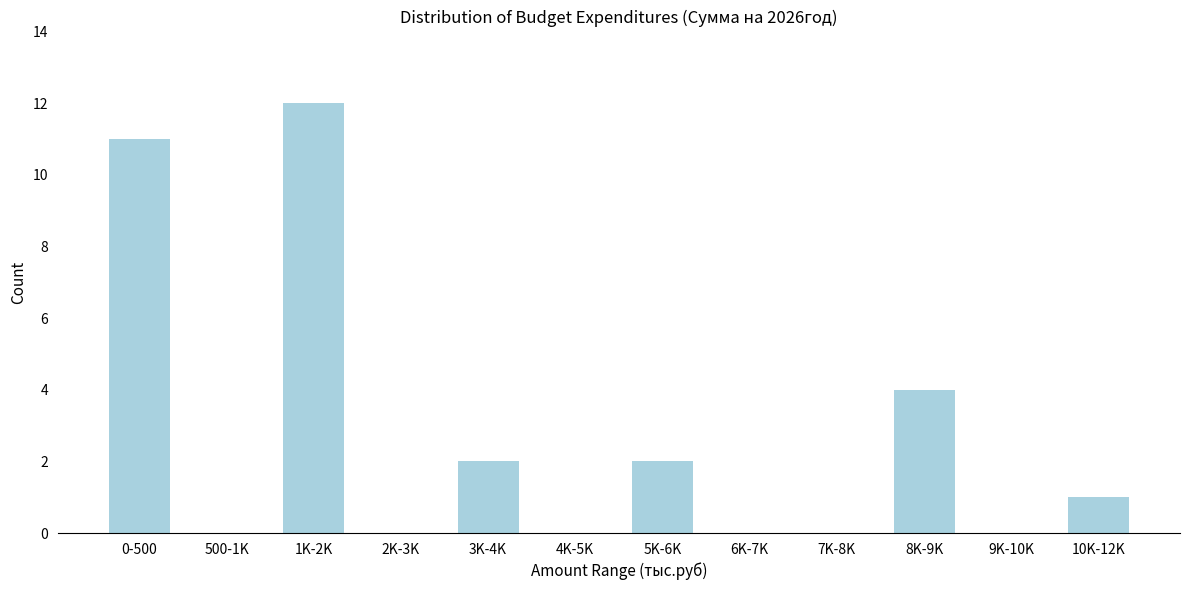

Reading left to right, what are all the values shown in this chart?

0-500=11	500-1K=0	1K-2K=12	2K-3K=0	3K-4K=2	4K-5K=0	5K-6K=2	6K-7K=0	7K-8K=0	8K-9K=4	9K-10K=0	10K-12K=1